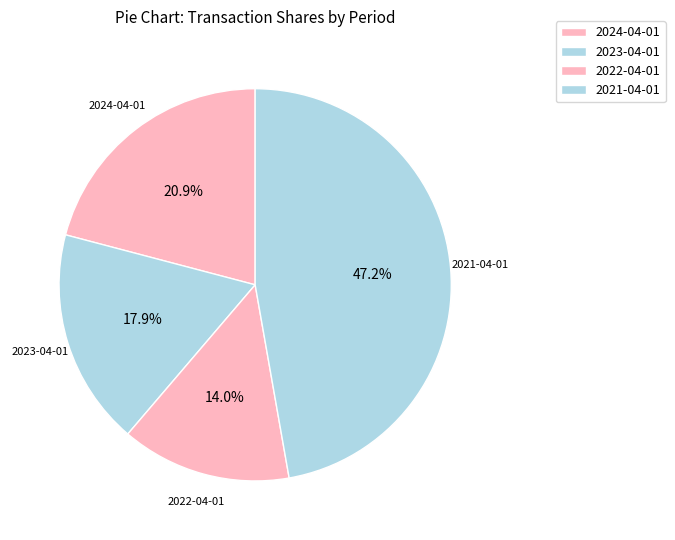

Do 2021-04-01 and 2022-04-01 together represent more than half of the pie?

Yes